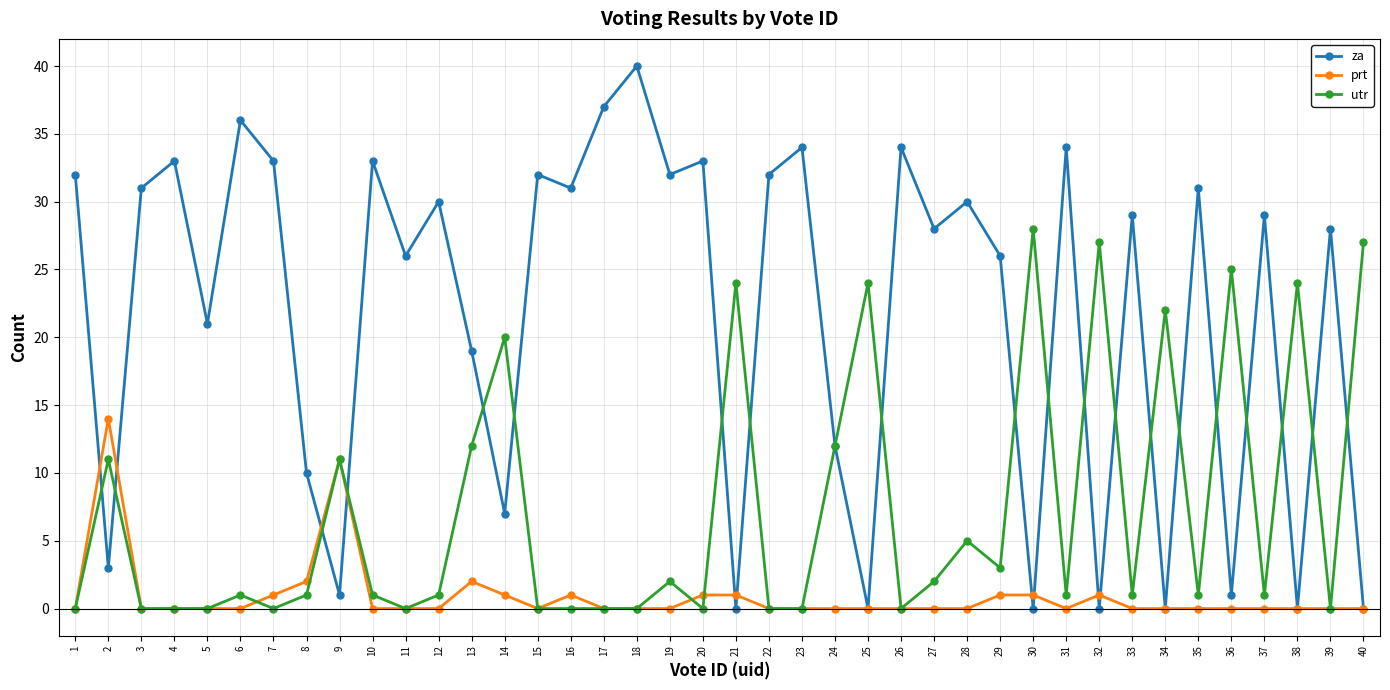

At which label does utr reach its peak?

30